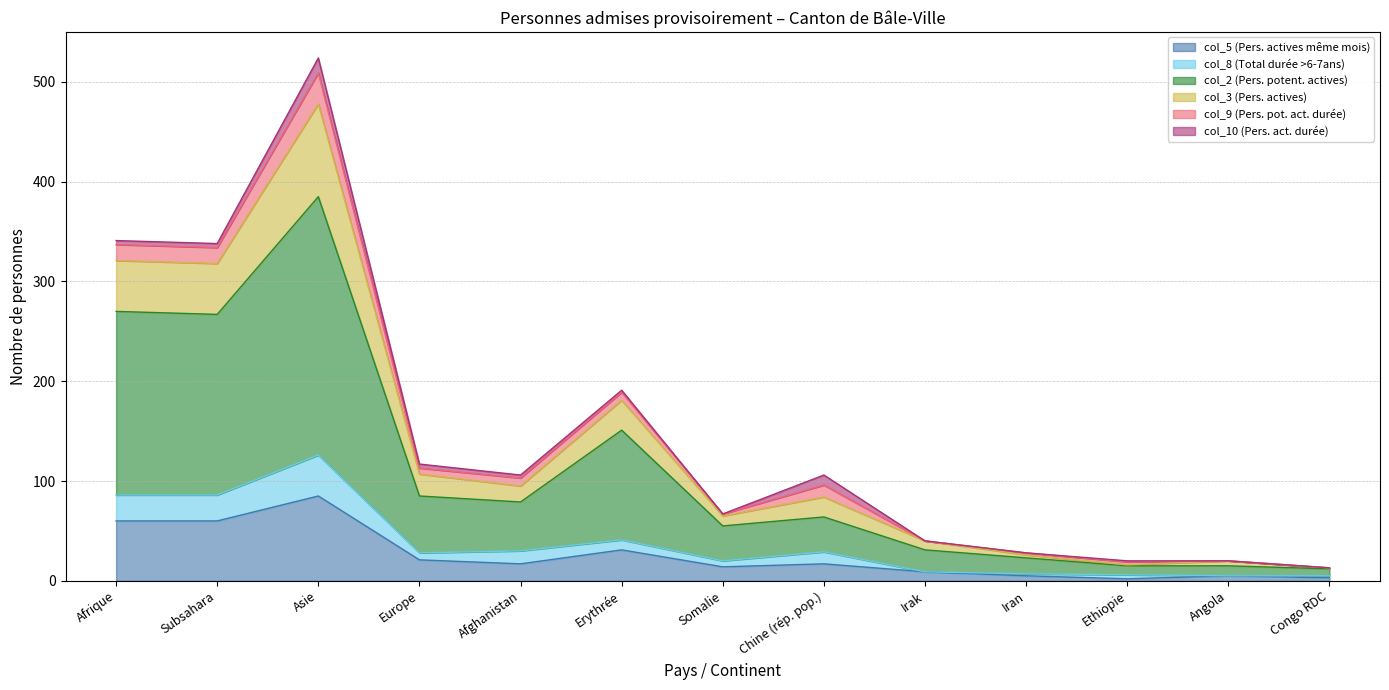

Count the number of categories in the chart.

13